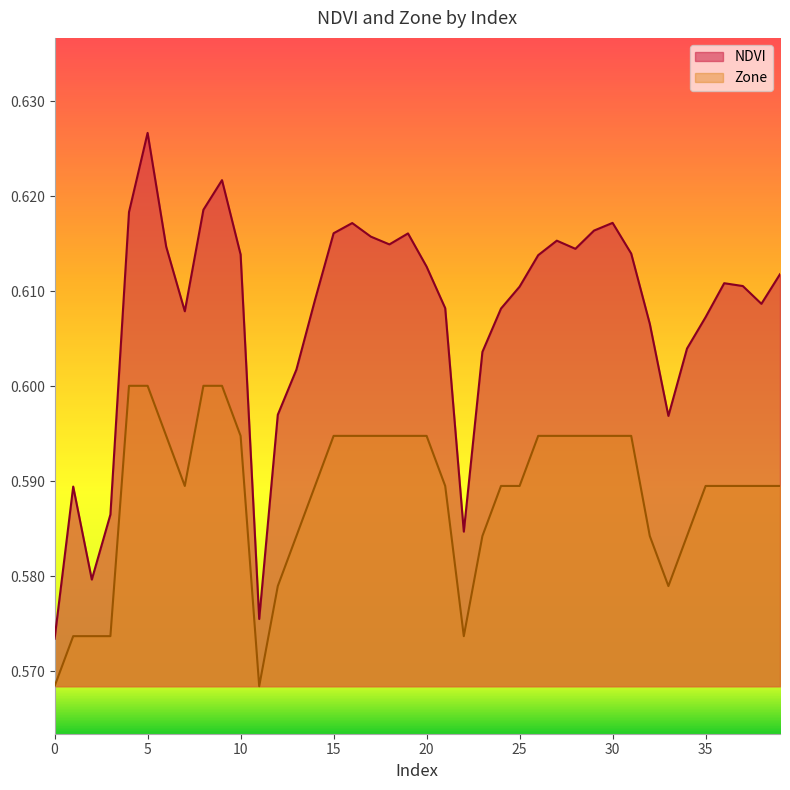

What is the sum of the NDVI values at 0 and 29?

1.2